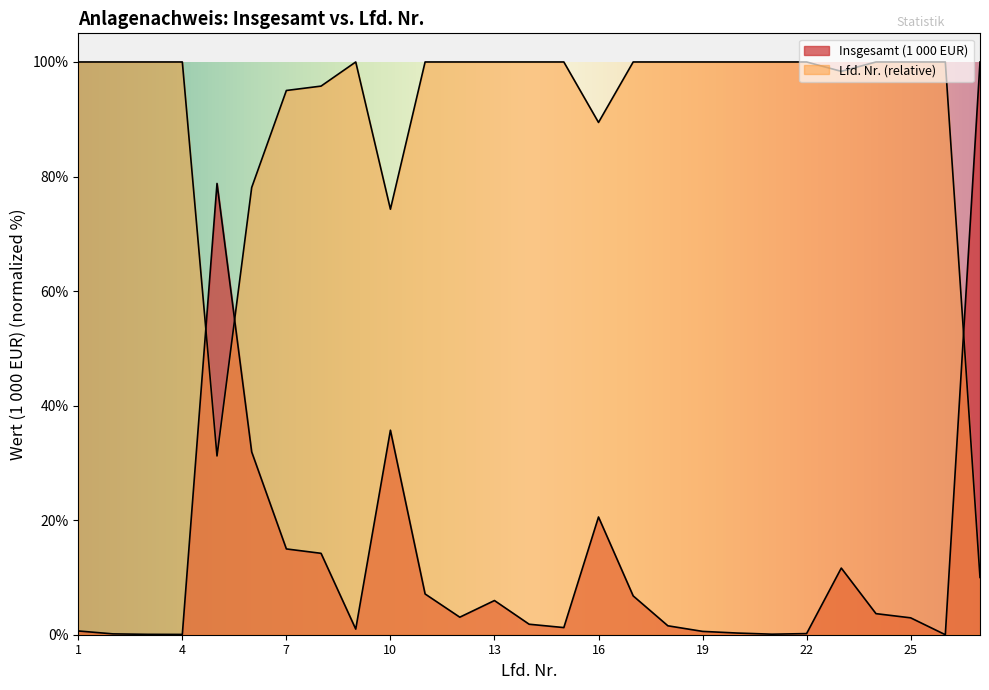

Count the number of data series in this chart.

2